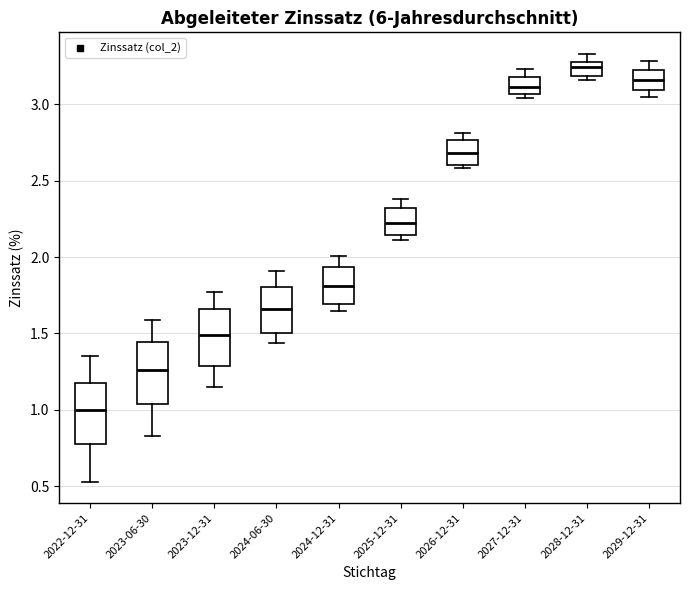

Where is the upper edge of the box for 2026-12-31 on the y-axis? The values are not printed on the chart, so give them approximately, as read against the axis.

2.75